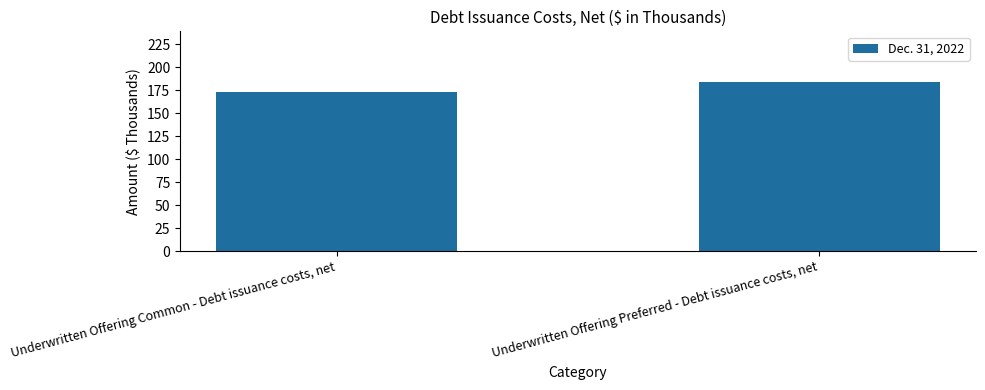

Rank the categories by value from highest to lowest.

Underwritten Offering Preferred - Debt issuance costs, net, Underwritten Offering Common - Debt issuance costs, net